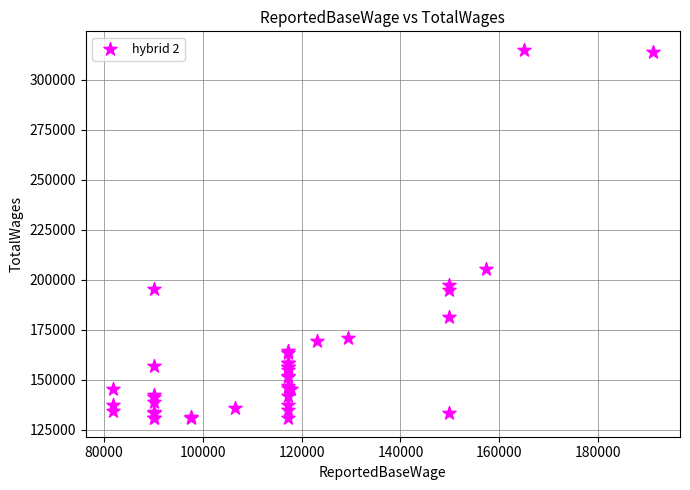

What Y value in the scatter plot is closest to 222866?

205215